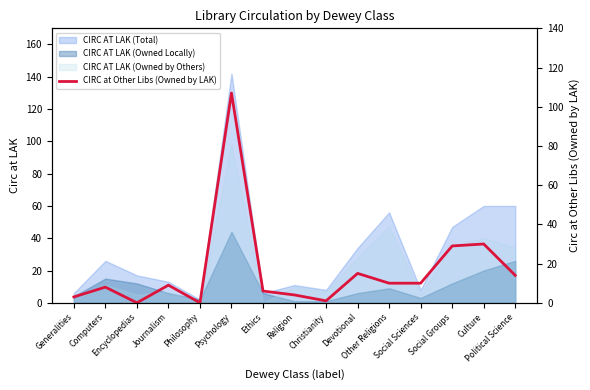

True or false: the data has more than 1 interior local peaks.

True